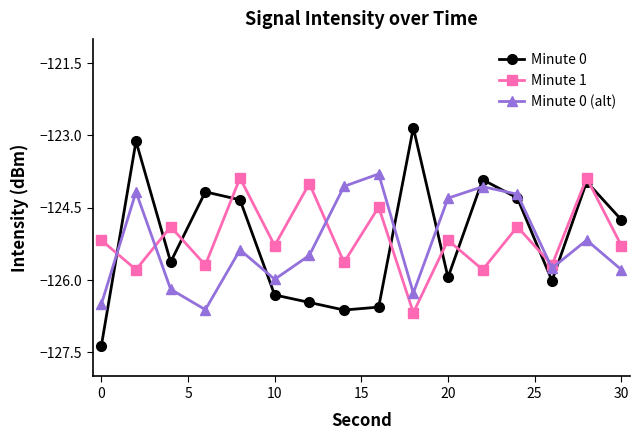

In Minute 0, how many points are lower than both neighbors (excluding endpoints)?

4